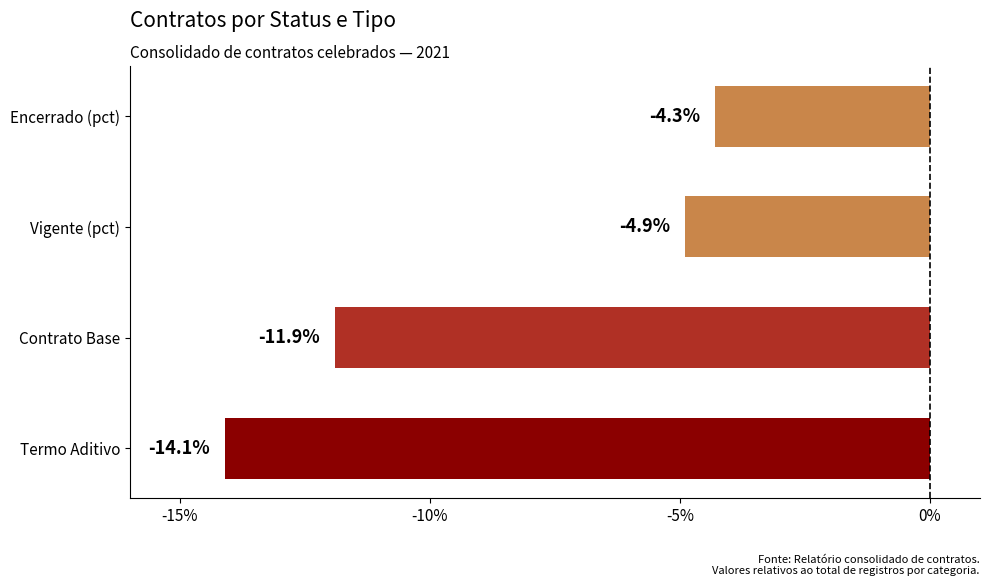

What position from the top is Encerrado (pct)?

1